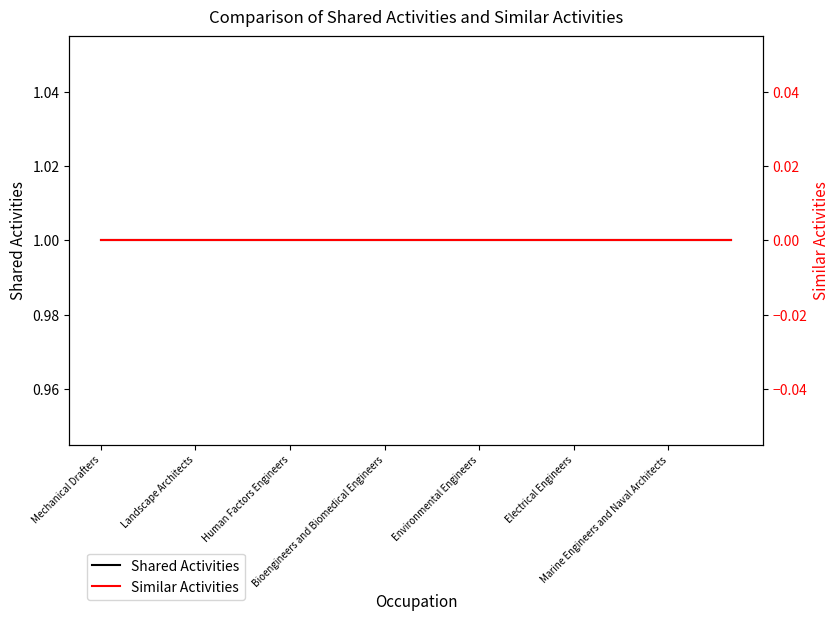

What are all the series names shown in the legend?

Shared Activities, Similar Activities